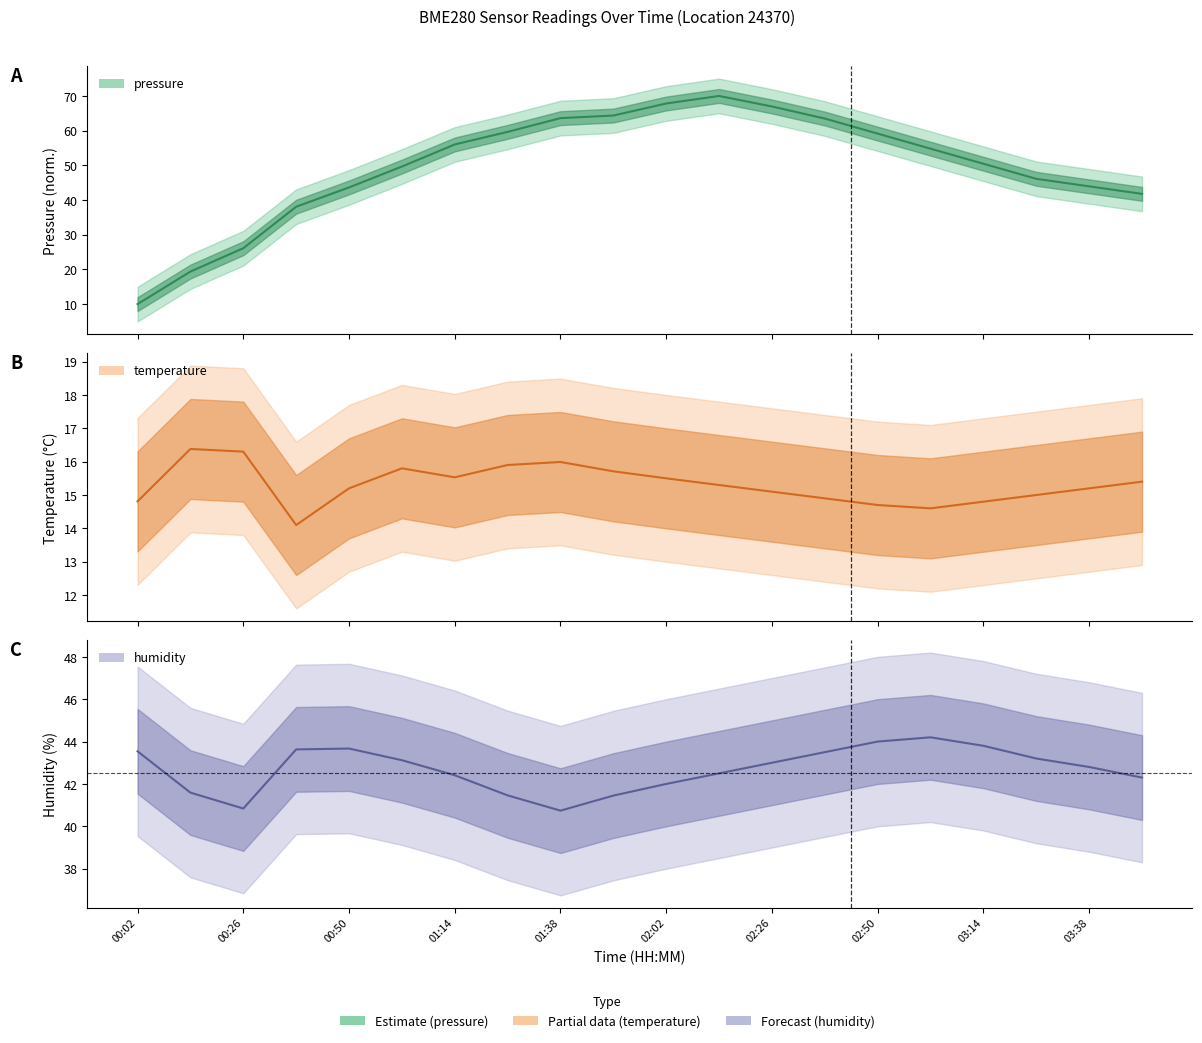

What is the label of the 9th point from the right?

02:14